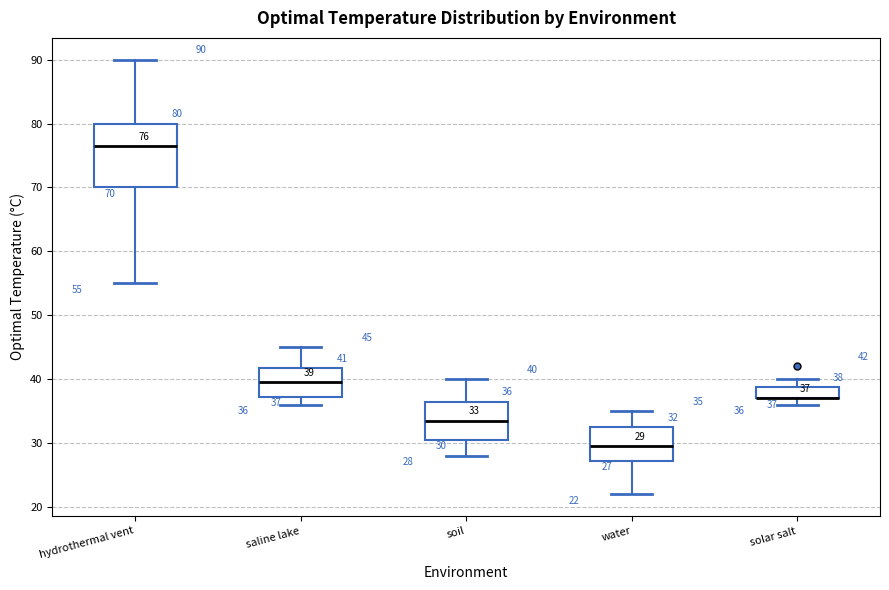

Comparing the boxes themselves (not the whiskers), which one is the tallest?

hydrothermal vent